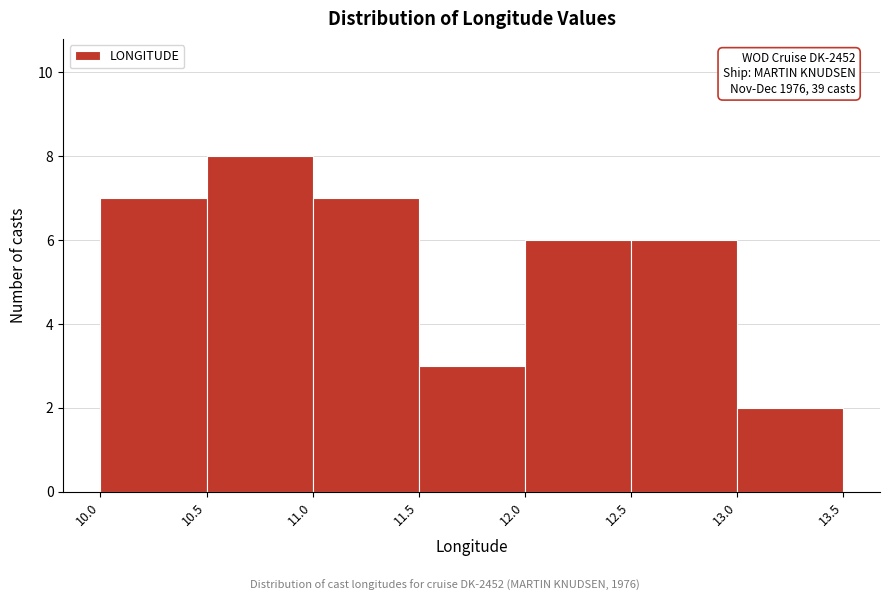

Which range on the x-axis has the tallest bar?

10.5 to 11.0